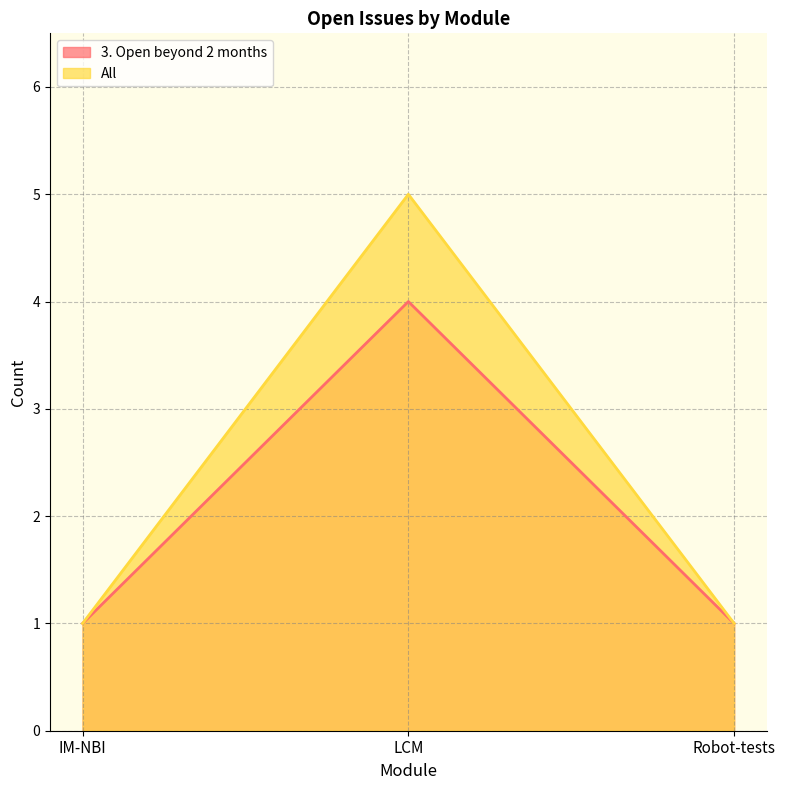

How many categories are shown in the chart?

3